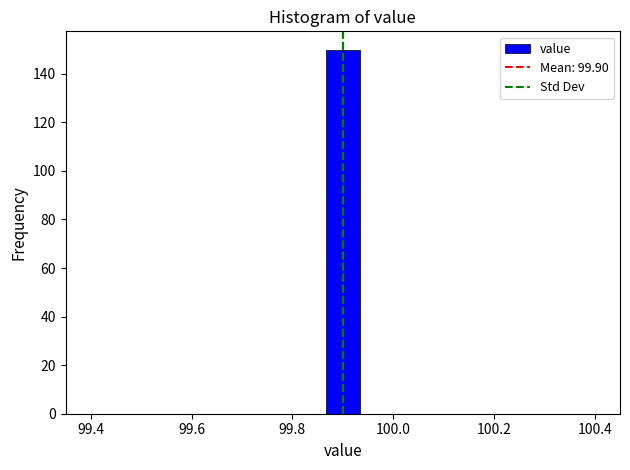

Read against the x-axis, roughly where is the centre of the tallest bar?

99.90